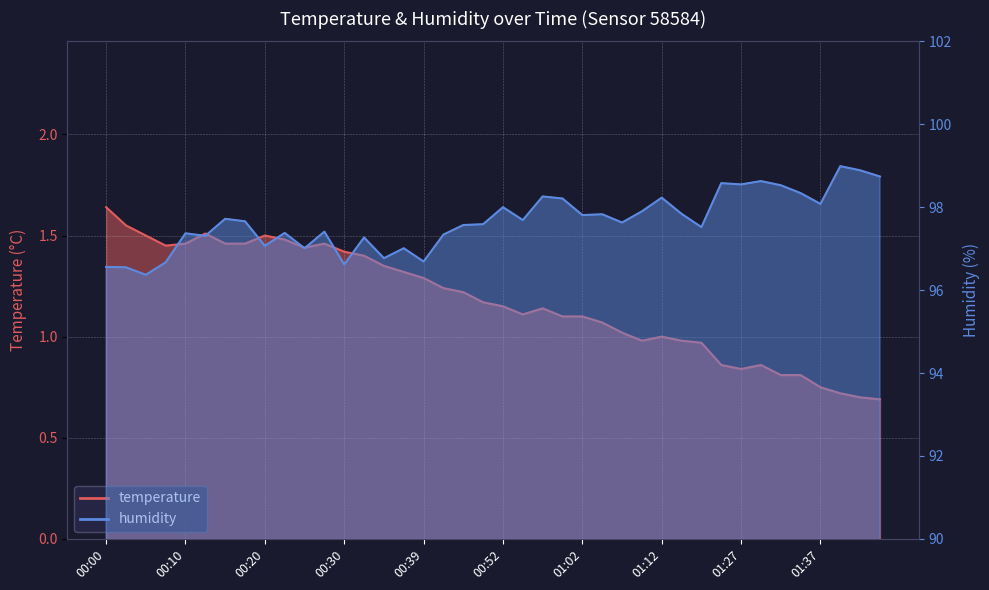

How many data points in humidity are less than 97?

7